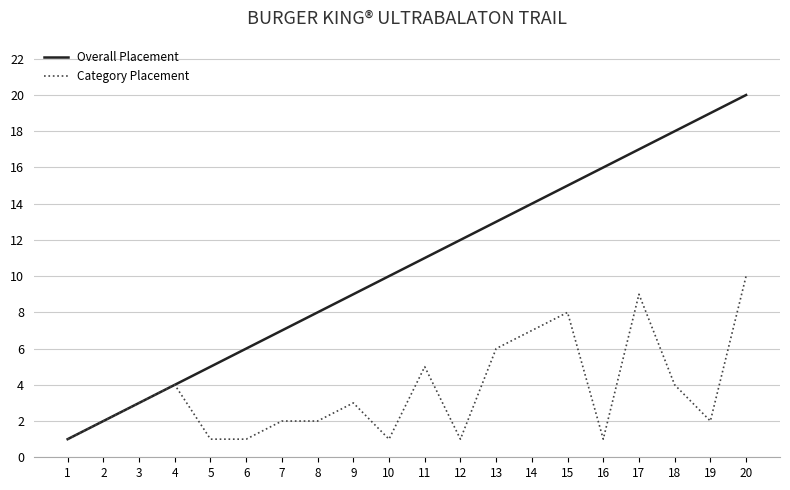

At 13, list the series in order from largest to smallest.

Overall Placement, Category Placement